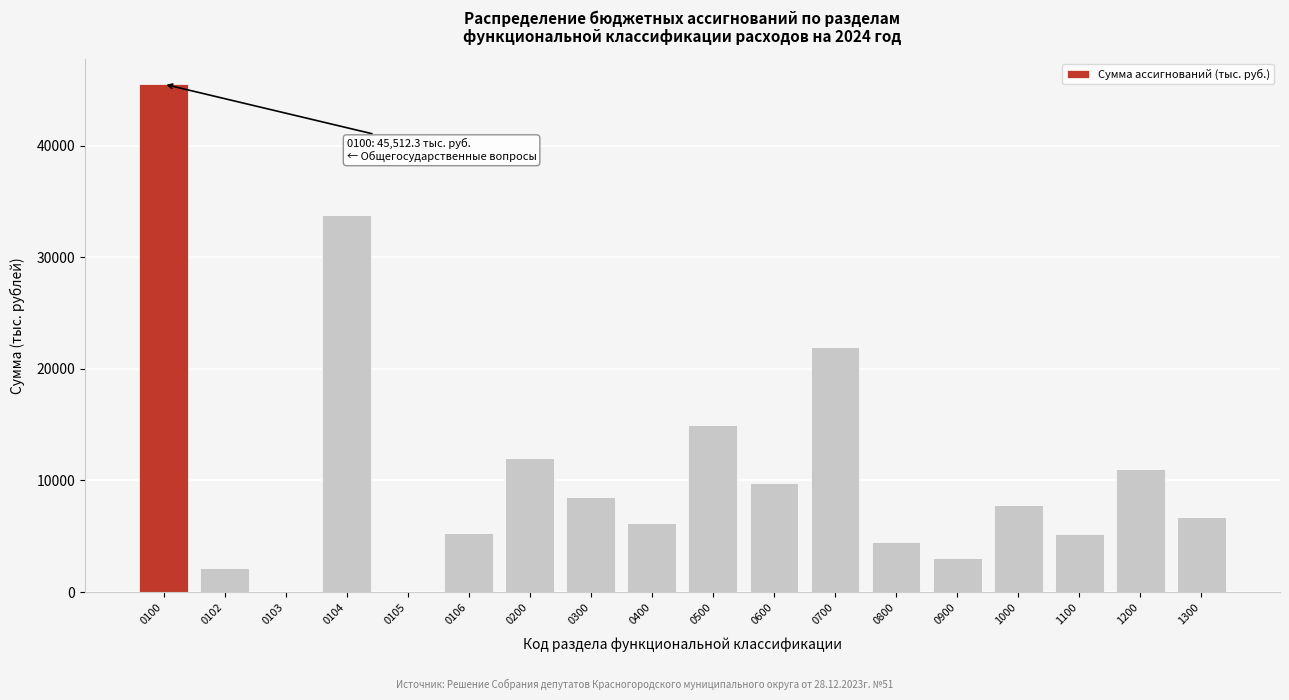

What is the sum of the values at 0106 and 0900?

8433.0